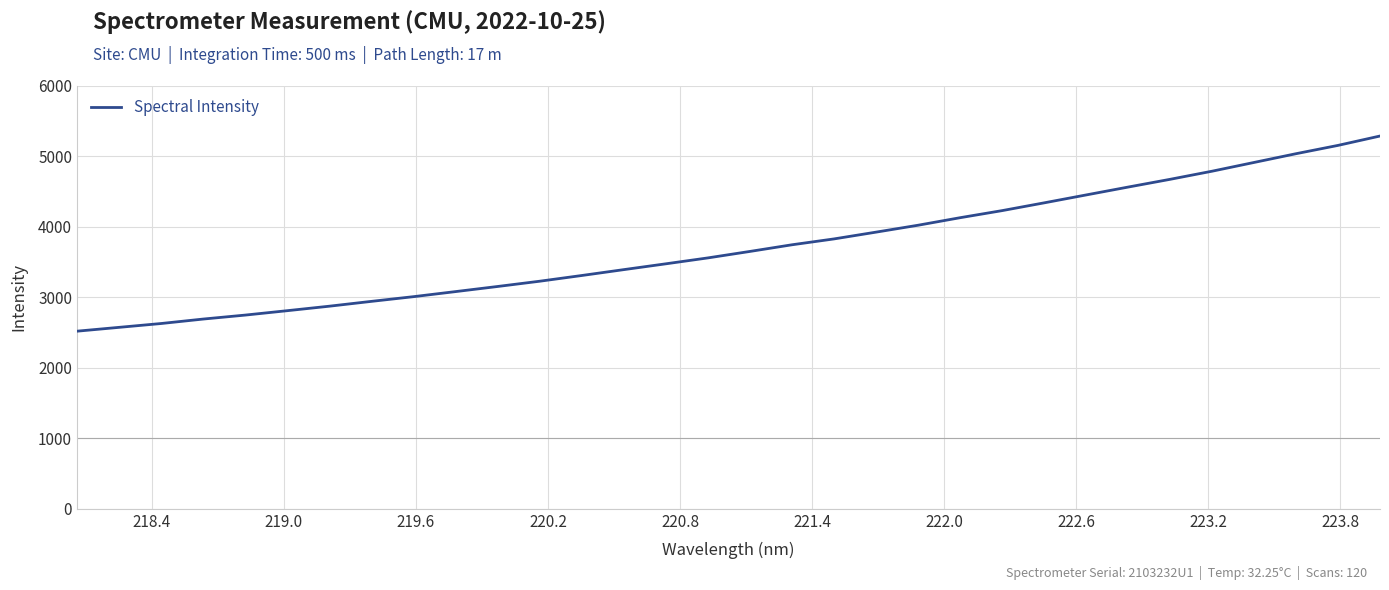

What is the minimum value shown in the chart?

2517.6